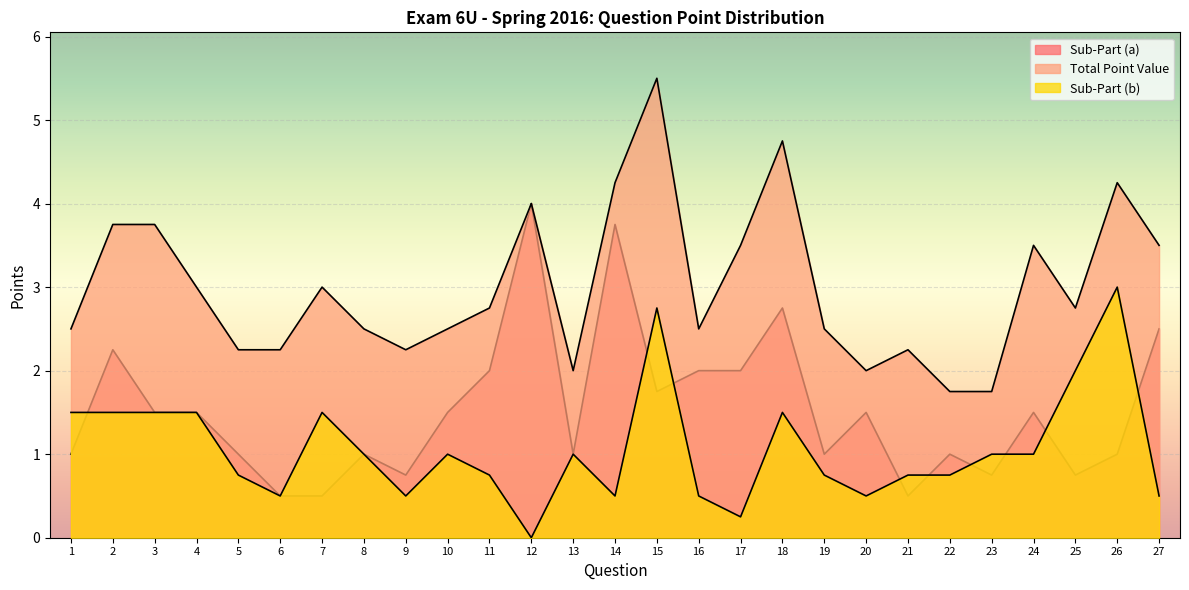

At how many categories does at least one series exceed 4?

4